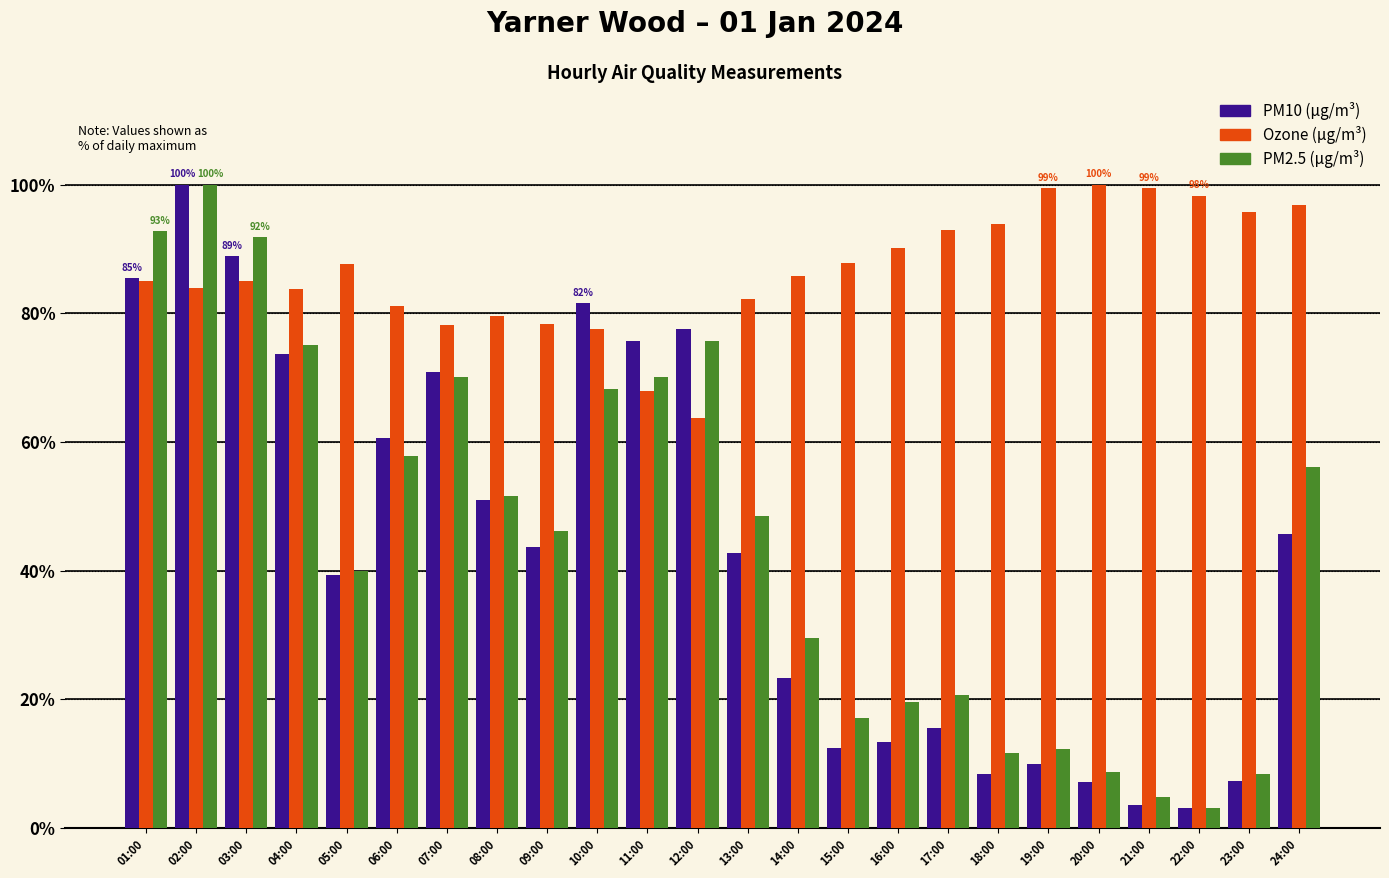

What is the difference between the highest and lowest values at 23:00?

88.3